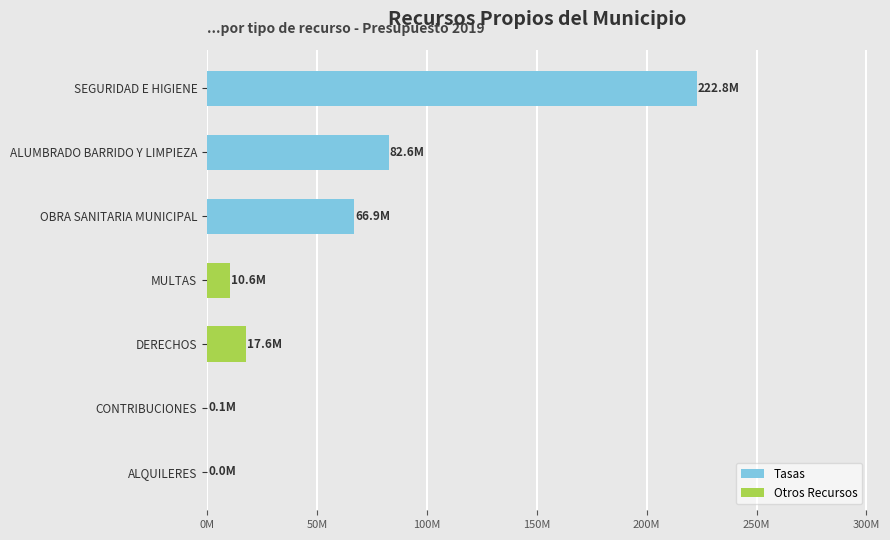

What is the average value?

57.2